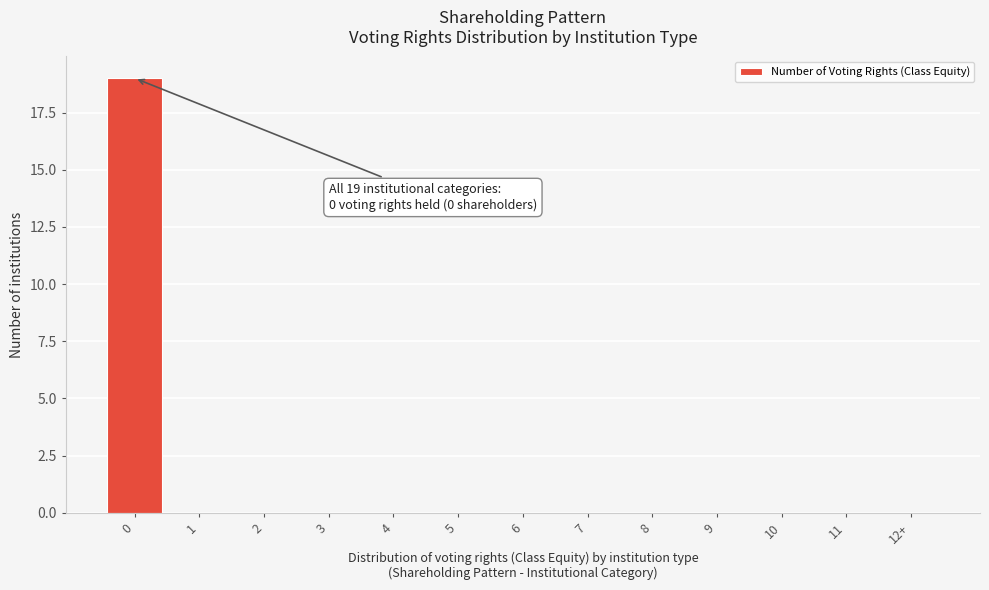

Reading right to left, extract all data points from this chart.

12+=0	11=0	10=0	9=0	8=0	7=0	6=0	5=0	4=0	3=0	2=0	1=0	0=19